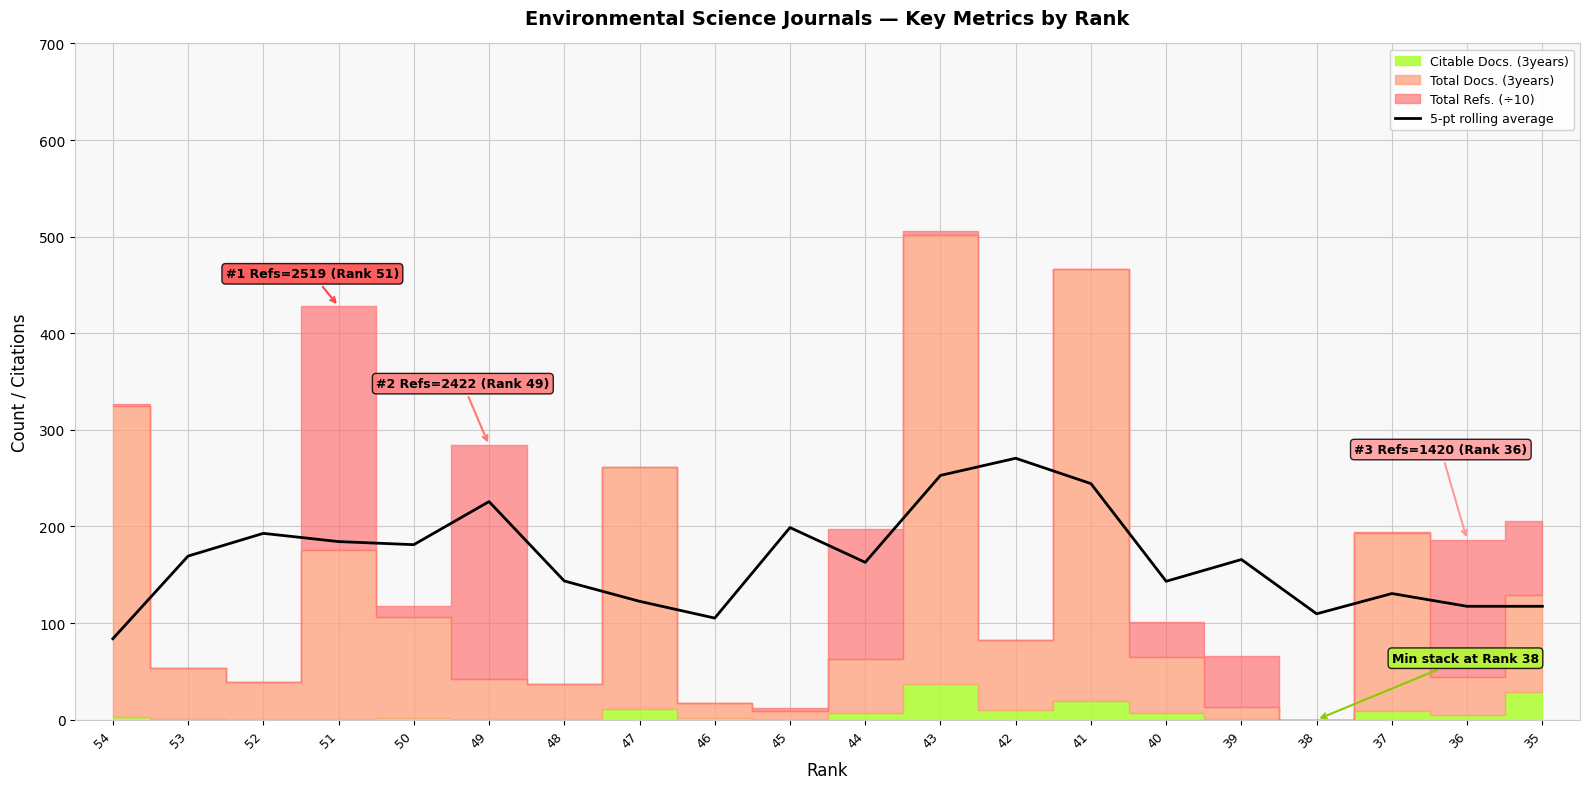

Reading left to right, what are all the values shown in this chart?

54=83.8	53=169.3	52=192.9	51=184.3	50=181.1	49=225.7	48=143.6	47=122.5	46=105.2	45=198.9	44=162.9	43=252.9	42=270.6	41=244.3	40=143.2	39=165.8	38=109.6	37=130.6	36=117.3	35=117.3